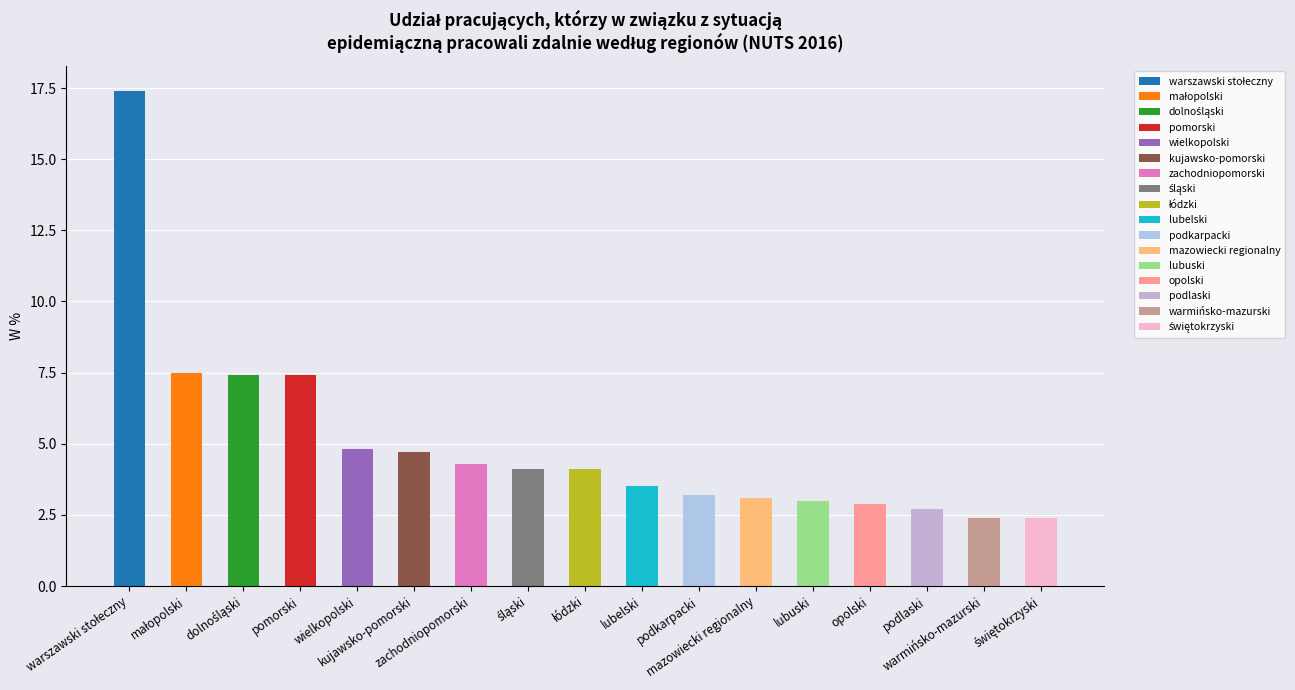

What is the difference between the second highest and second lowest values?

5.1